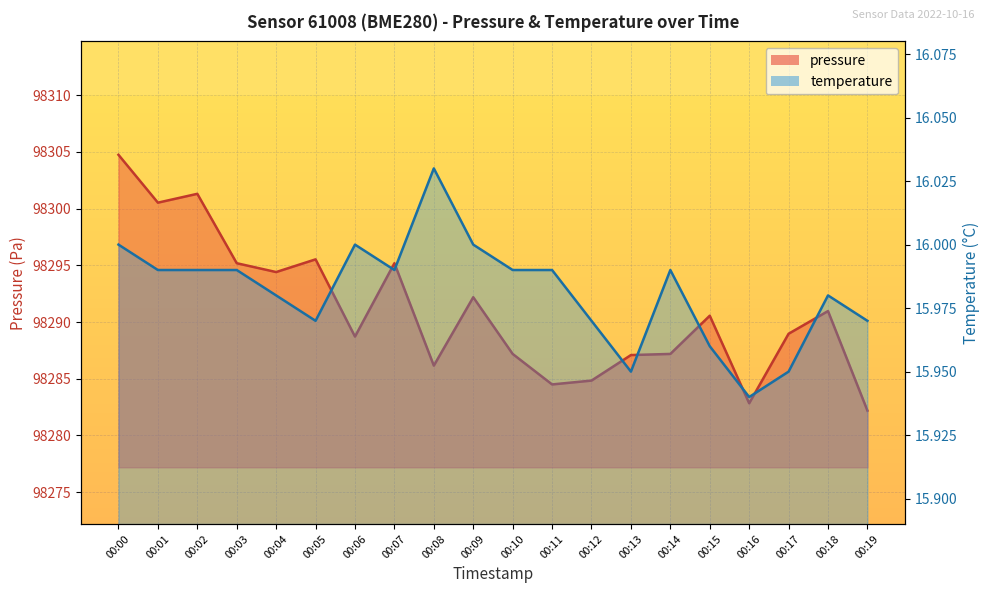

At which label is temperature closest to 15?

00:16